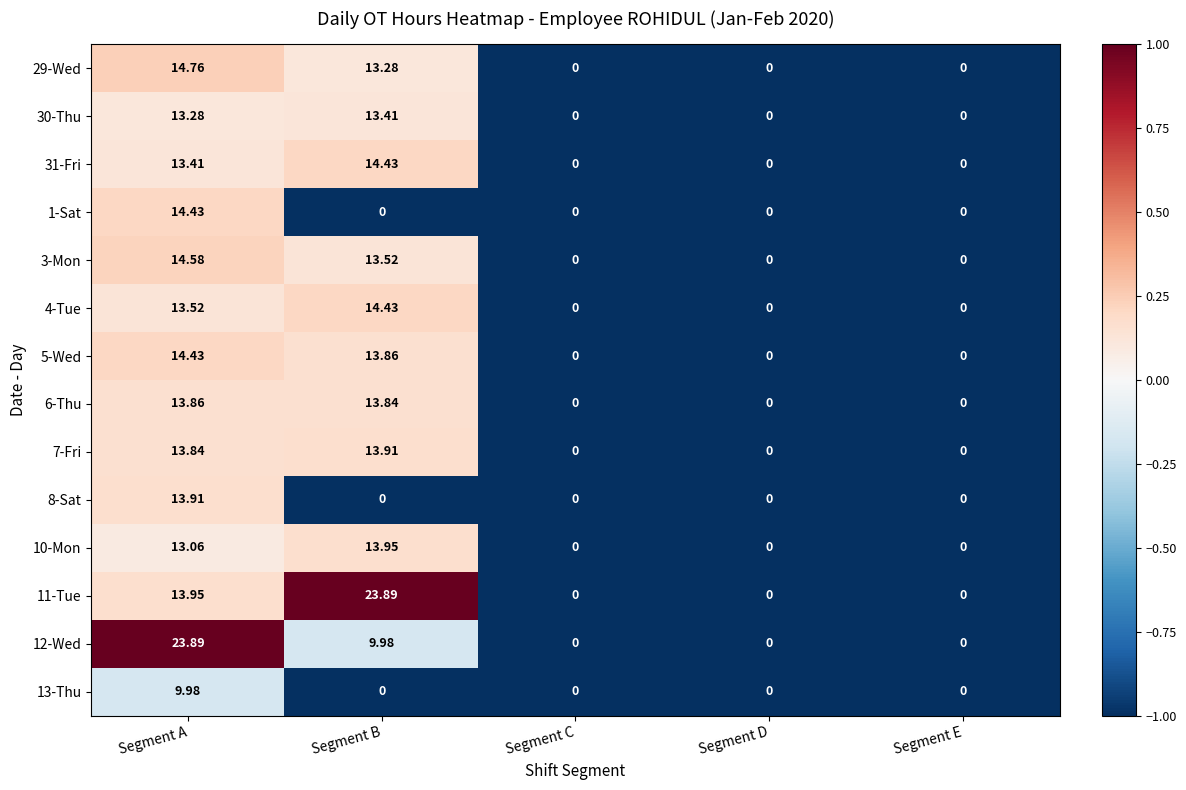

At which category is the sum across all series the highest?

Segment A